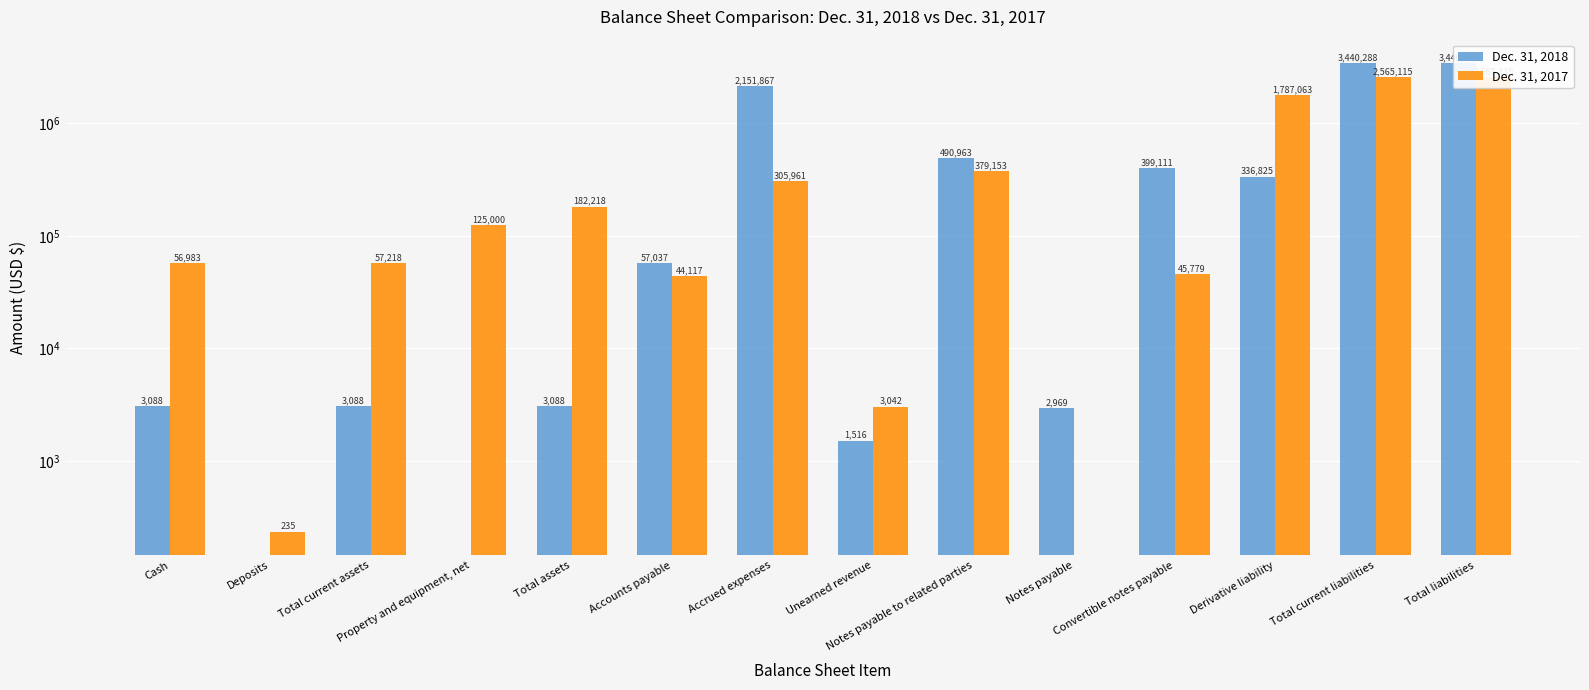

At which label does Dec. 31, 2017 reach its peak?

Total current liabilities